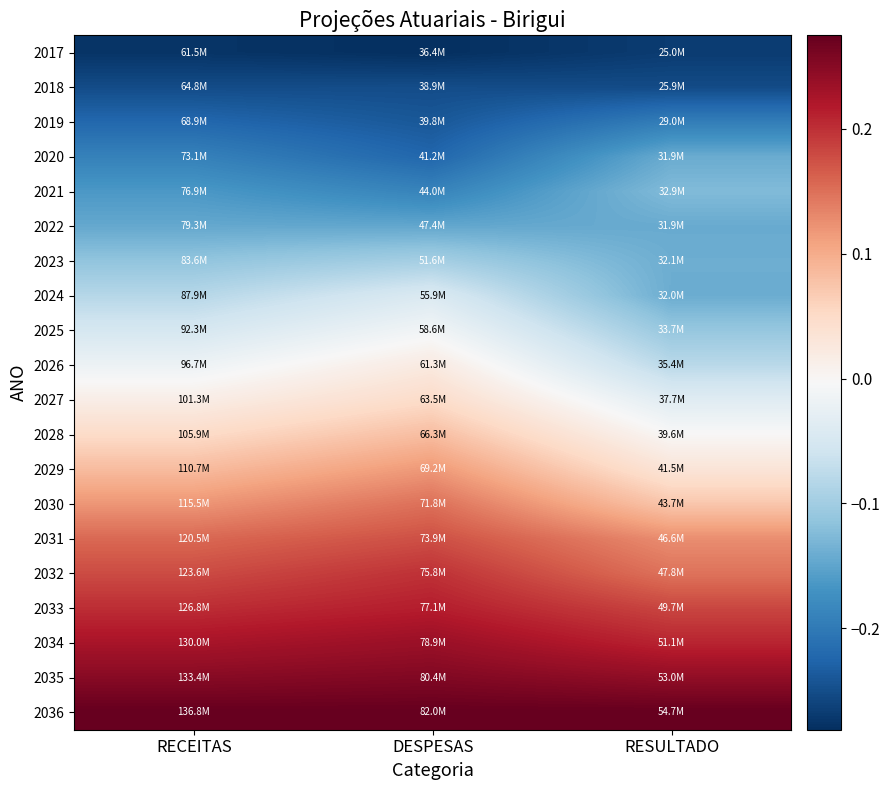

Reading left to right, what are all the values shown in this chart?

2017: RECEITAS=-0.3	DESPESAS=-0.3	RESULTADO=-0.3
2018: RECEITAS=-0.3	DESPESAS=-0.3	RESULTADO=-0.3
2019: RECEITAS=-0.2	DESPESAS=-0.2	RESULTADO=-0.2
2020: RECEITAS=-0.2	DESPESAS=-0.2	RESULTADO=-0.1
2021: RECEITAS=-0.2	DESPESAS=-0.2	RESULTADO=-0.1
2022: RECEITAS=-0.1	DESPESAS=-0.1	RESULTADO=-0.1
2023: RECEITAS=-0.1	DESPESAS=-0.1	RESULTADO=-0.1
2024: RECEITAS=-0.1	DESPESAS=-0.0	RESULTADO=-0.1
2025: RECEITAS=-0.1	DESPESAS=-0.0	RESULTADO=-0.1
2026: RECEITAS=-0.0	DESPESAS=0.0	RESULTADO=-0.1
2027: RECEITAS=0.0	DESPESAS=0.0	RESULTADO=-0.0
2028: RECEITAS=0.0	DESPESAS=0.1	RESULTADO=-0.0
2029: RECEITAS=0.1	DESPESAS=0.1	RESULTADO=0.0
2030: RECEITAS=0.1	DESPESAS=0.2	RESULTADO=0.1
2031: RECEITAS=0.2	DESPESAS=0.2	RESULTADO=0.1
2032: RECEITAS=0.2	DESPESAS=0.2	RESULTADO=0.1
2033: RECEITAS=0.2	DESPESAS=0.2	RESULTADO=0.2
2034: RECEITAS=0.2	DESPESAS=0.2	RESULTADO=0.2
2035: RECEITAS=0.3	DESPESAS=0.3	RESULTADO=0.2
2036: RECEITAS=0.3	DESPESAS=0.3	RESULTADO=0.3